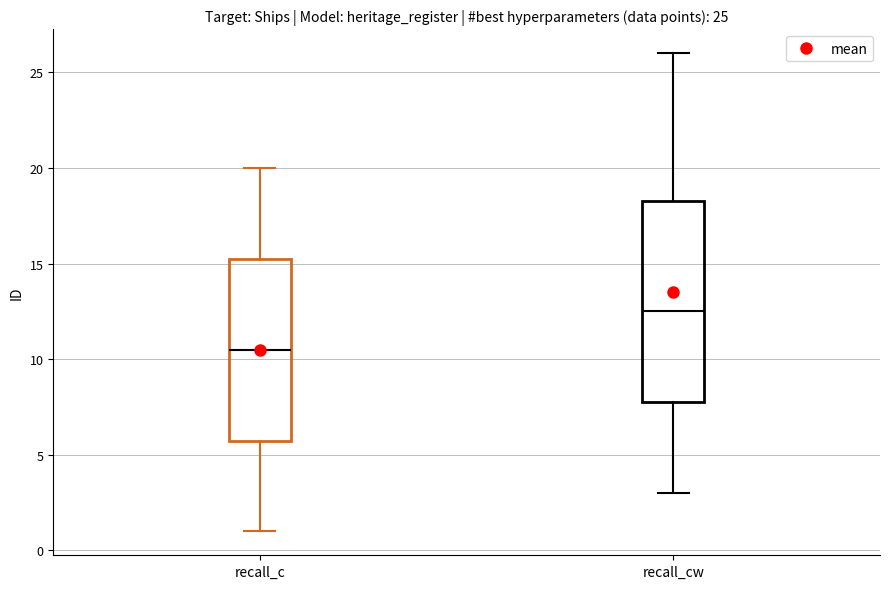

Comparing the boxes themselves (not the whiskers), which one is the tallest?

recall_cw